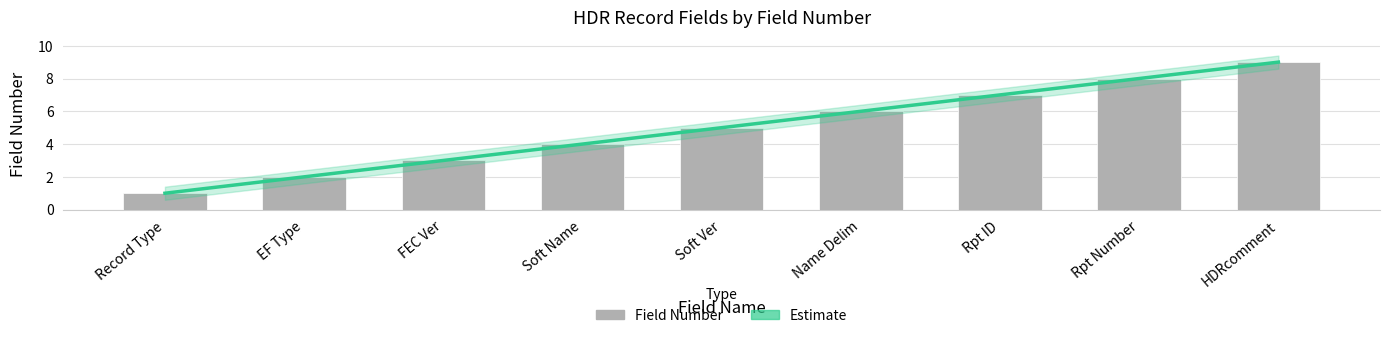

How many values are below 5?

4